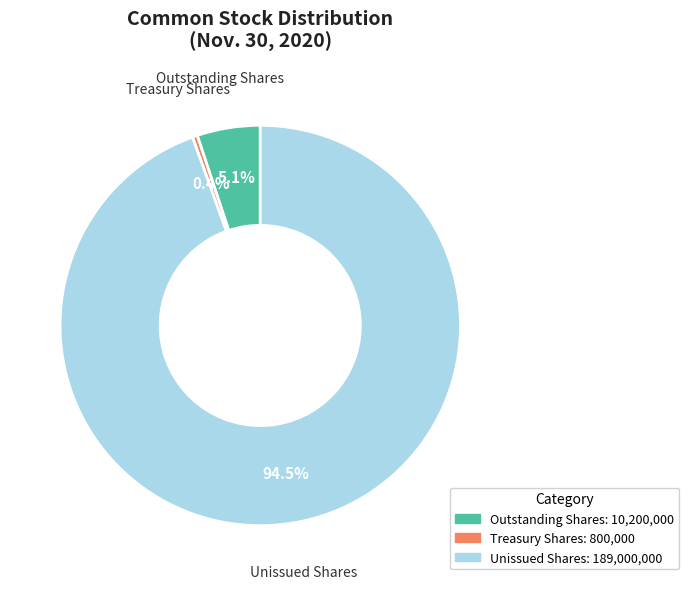

Rank the categories by value from lowest to highest.

Treasury Shares: 800,000, Outstanding Shares: 10,200,000, Unissued Shares: 189,000,000